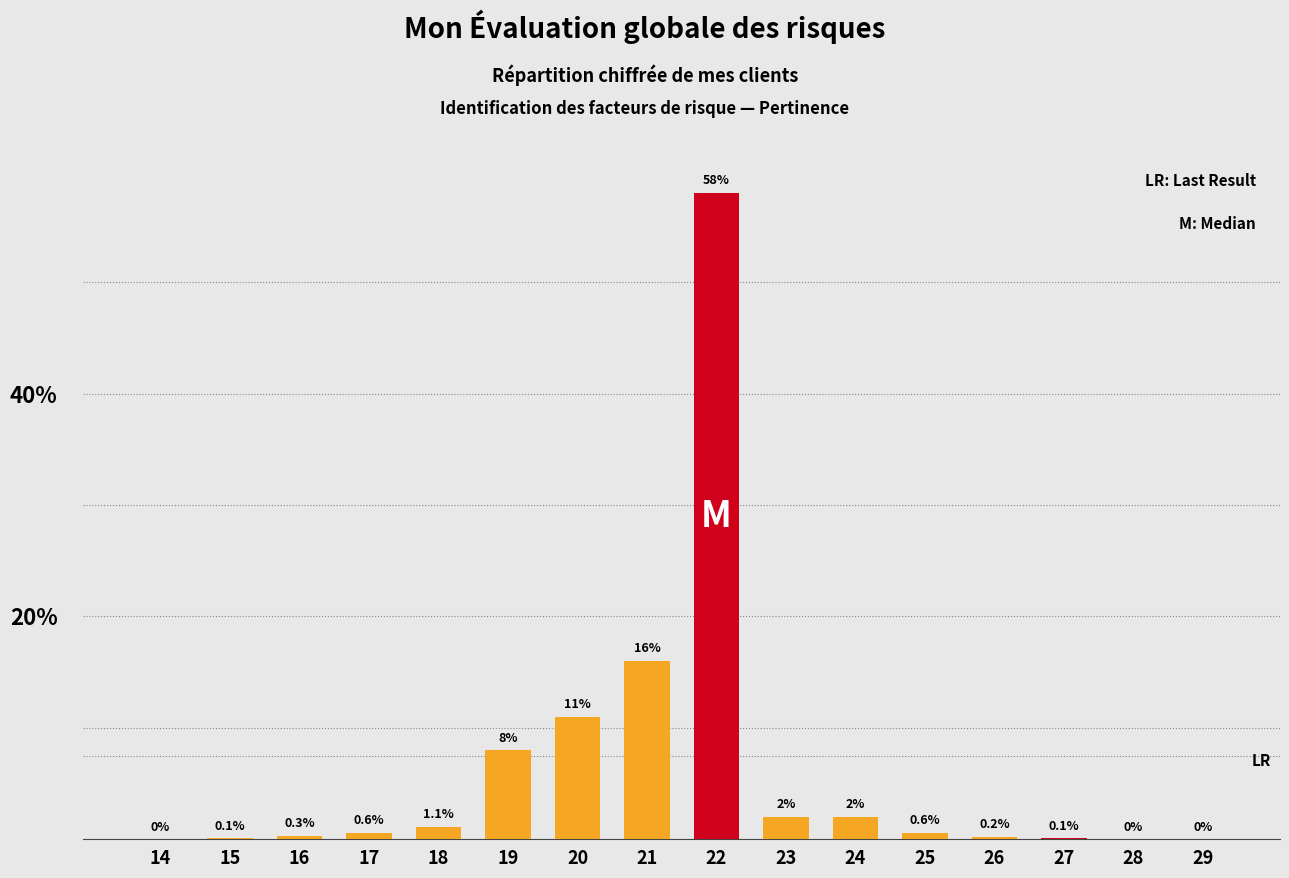

Does the chart contain stacked bars?

No